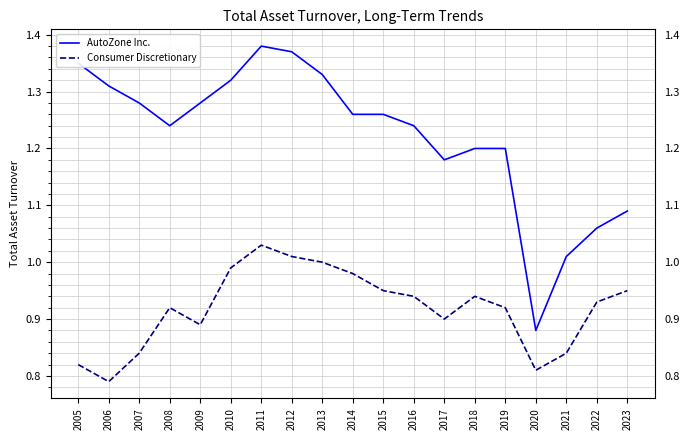

Which series changed the most between 2007 and 2012?

Consumer Discretionary